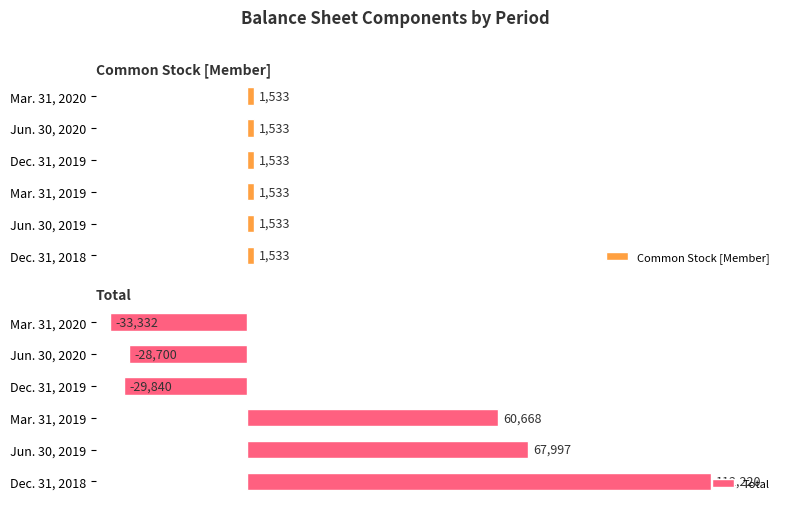

What are all the series names shown in the legend?

Common Stock [Member], Total